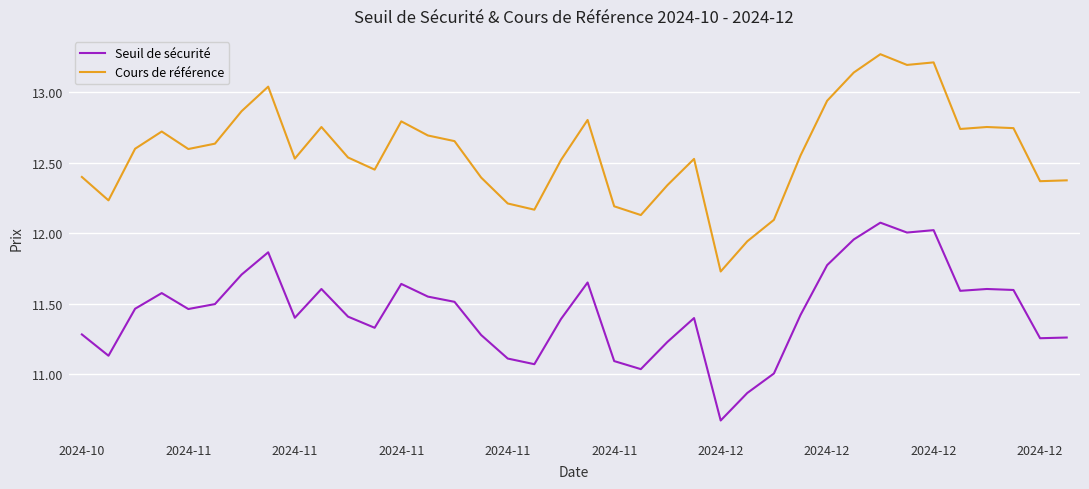

Does the chart have visible grid lines?

Yes